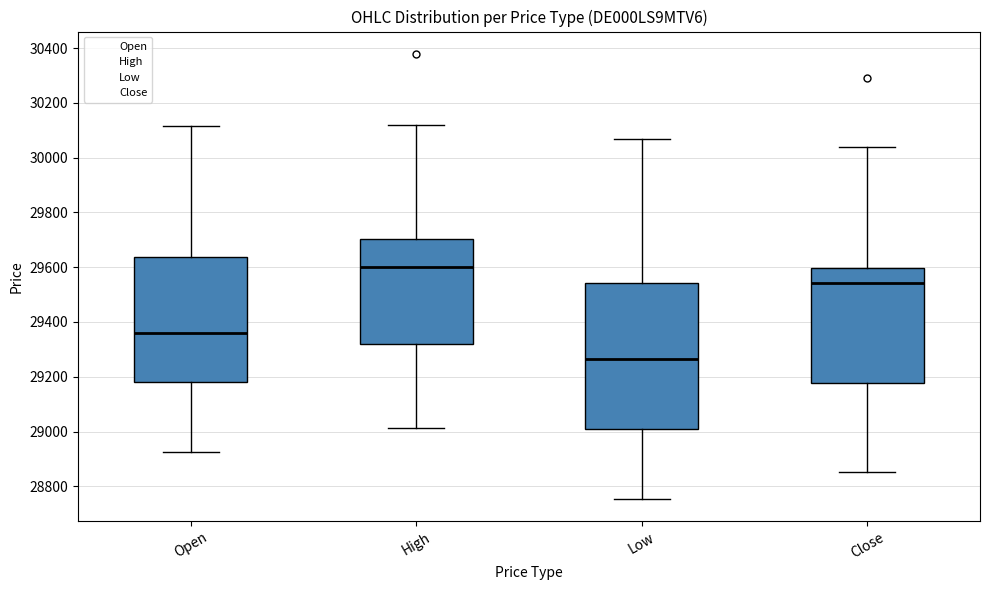

Which box is the tallest, from its lower edge to its upper edge?

Low